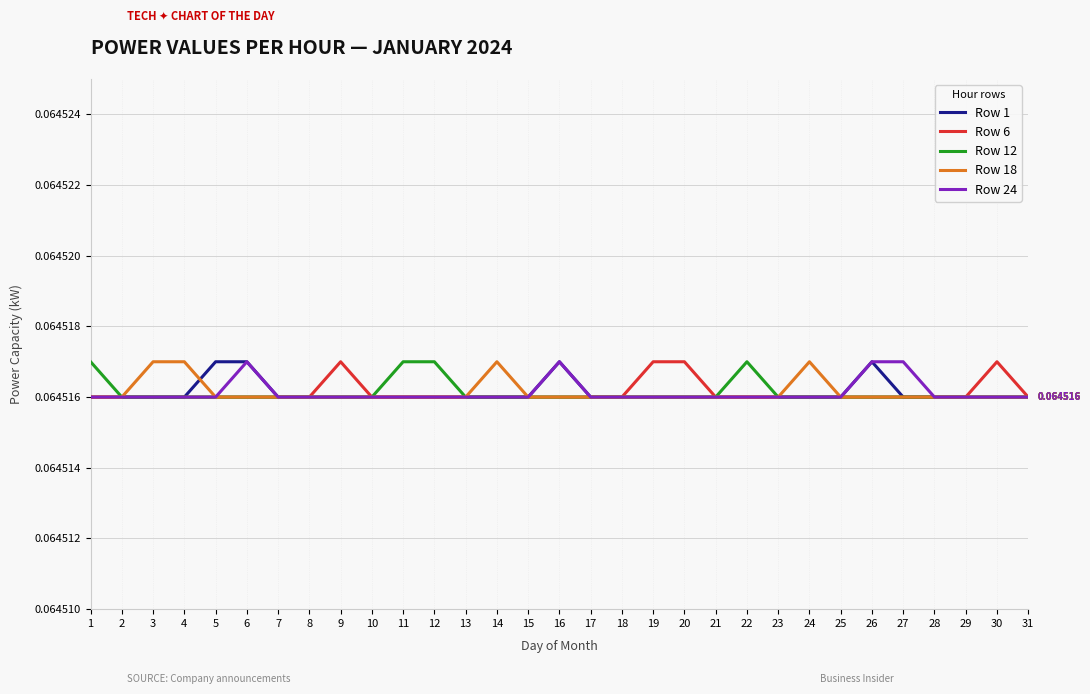

True or false: Row 12 and Row 24 cross at least once.

False